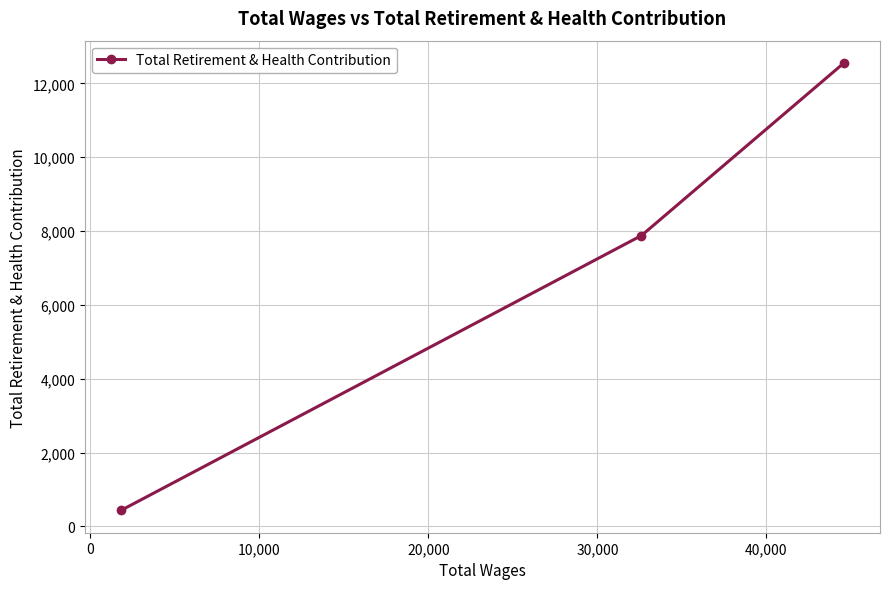

What is the difference between the maximum and minimum values?

12118